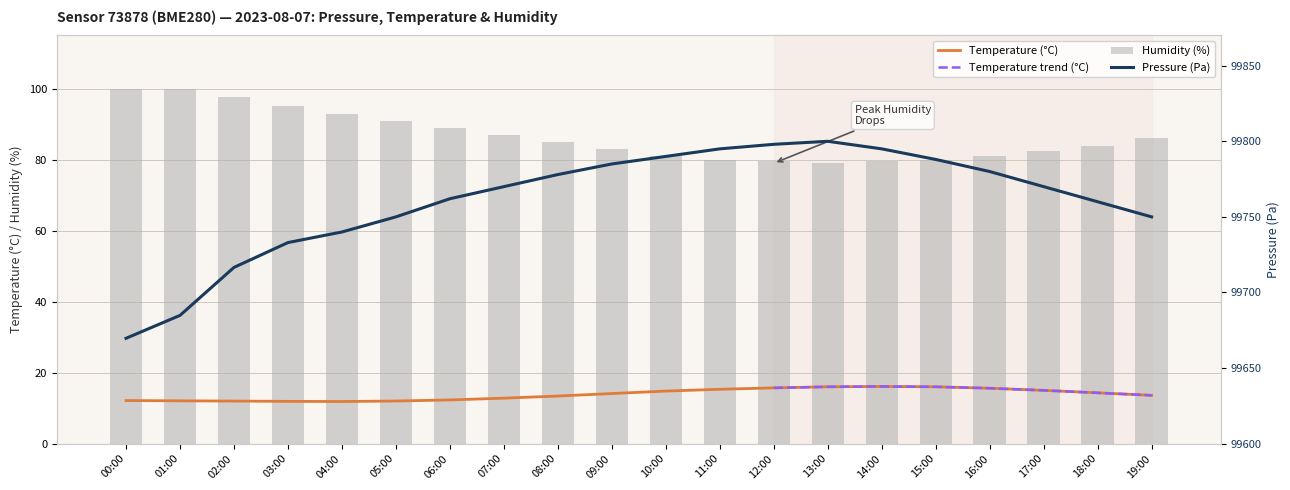

Which series has the largest range (max minus min)?

pressure